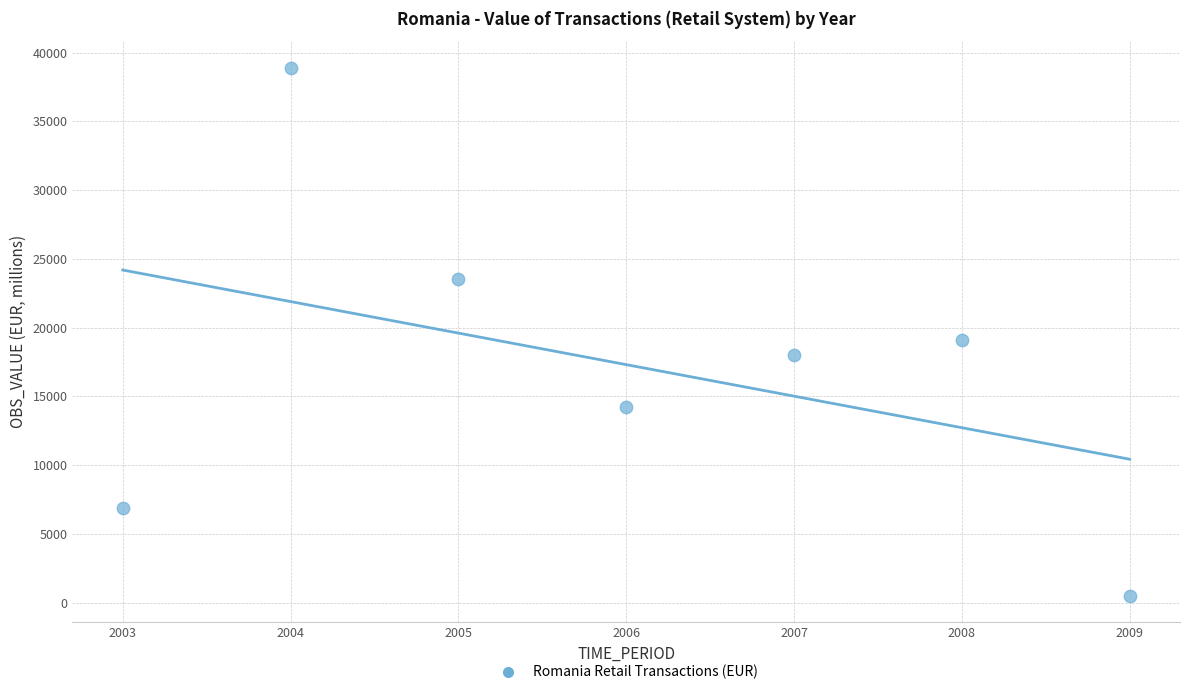

What is the range of X values (max minus min)?

6.0